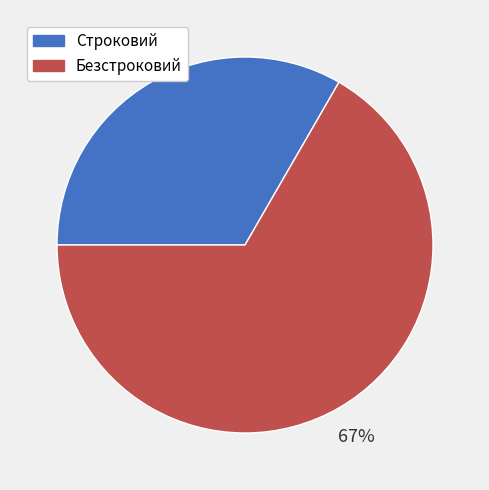

True or false: Безстроковий accounts for 73% of the total.

False